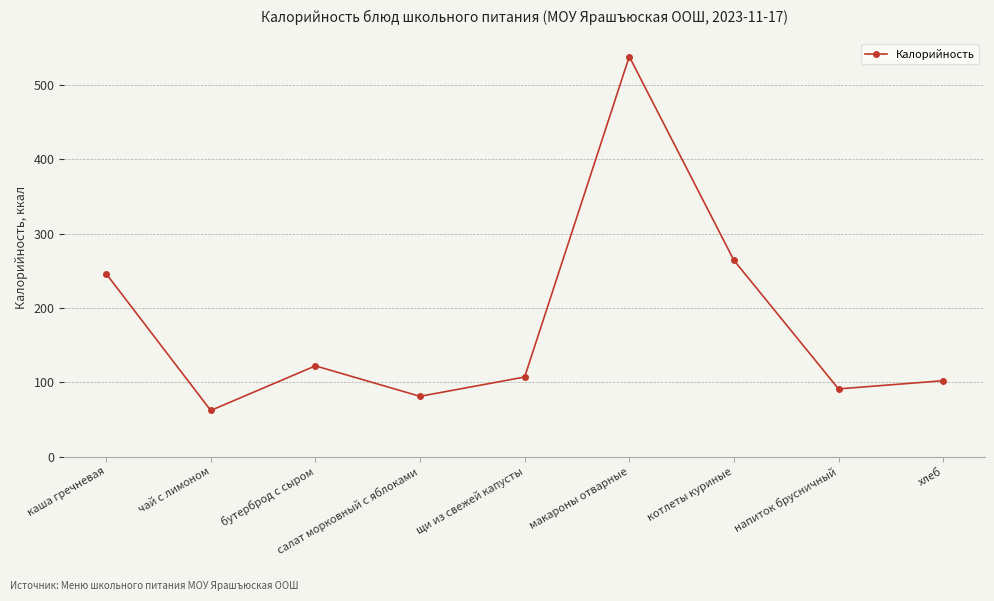

What is the sum of all values?

1613